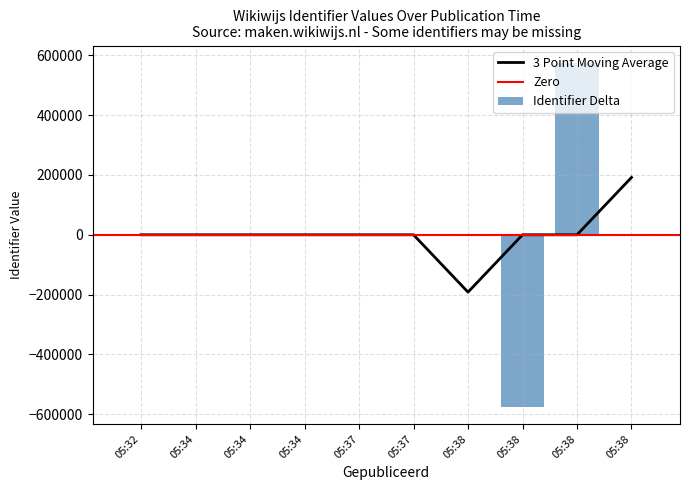

What is the value of the 2nd bar from the left?

575494